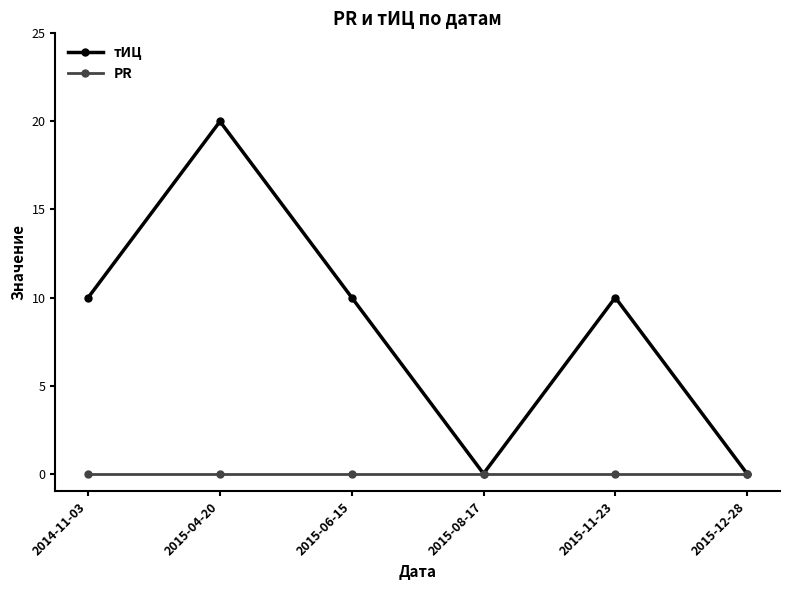

At which category is the sum across all series the highest?

2015-04-20